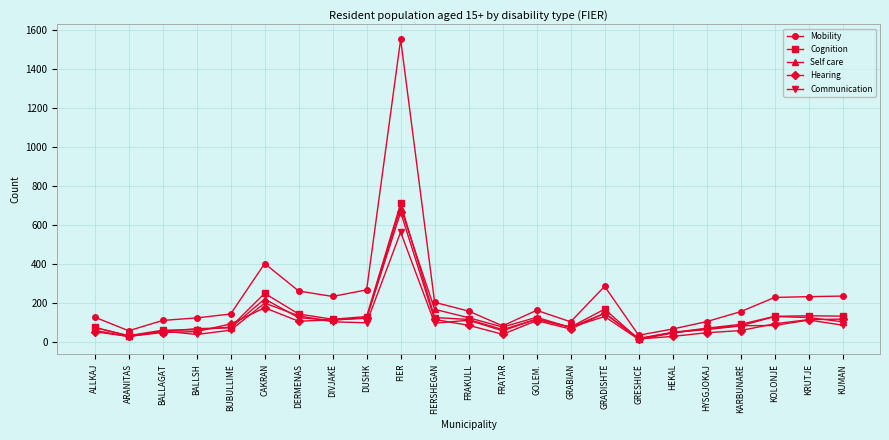

At which label does Self care first exceed 104?

CAKRAN